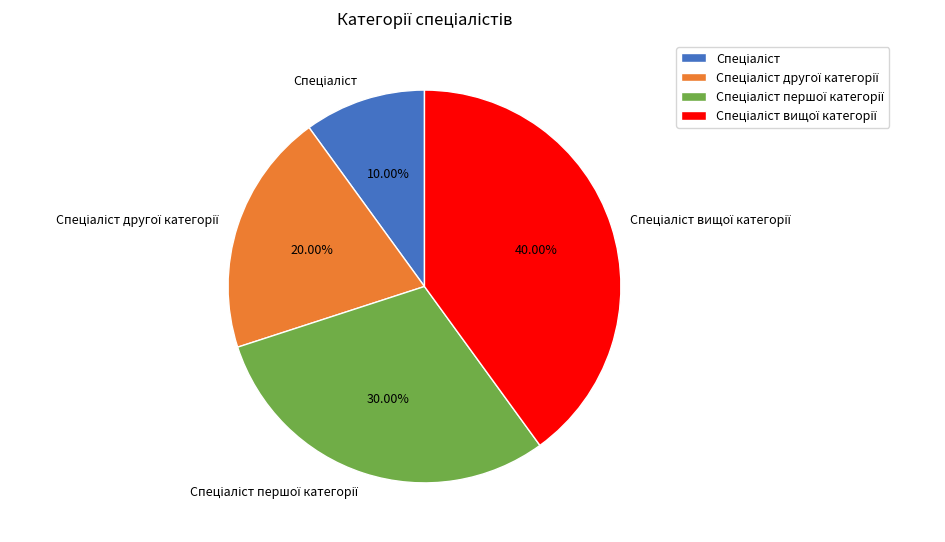

Is there a majority slice in this chart?

No